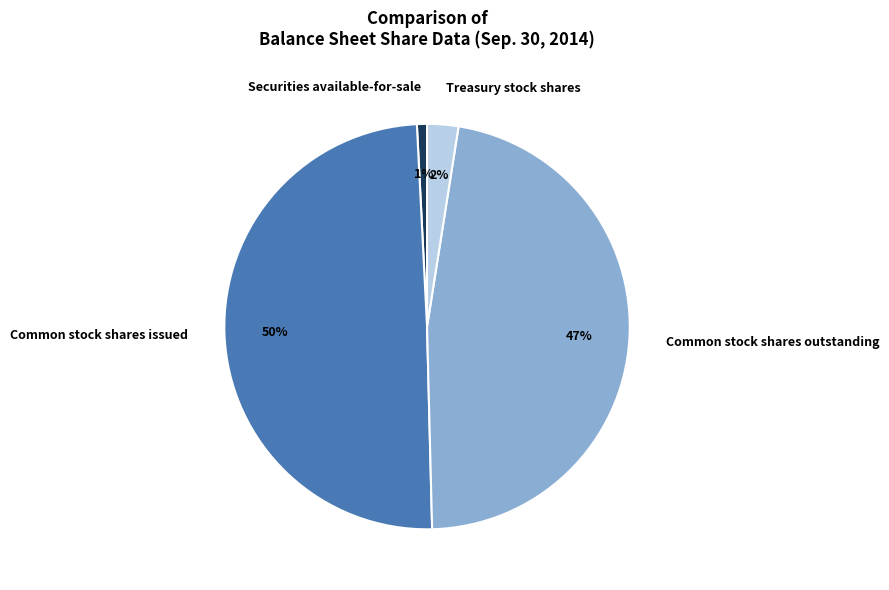

Which has a higher value, Common stock shares issued or Common stock shares outstanding?

Common stock shares issued